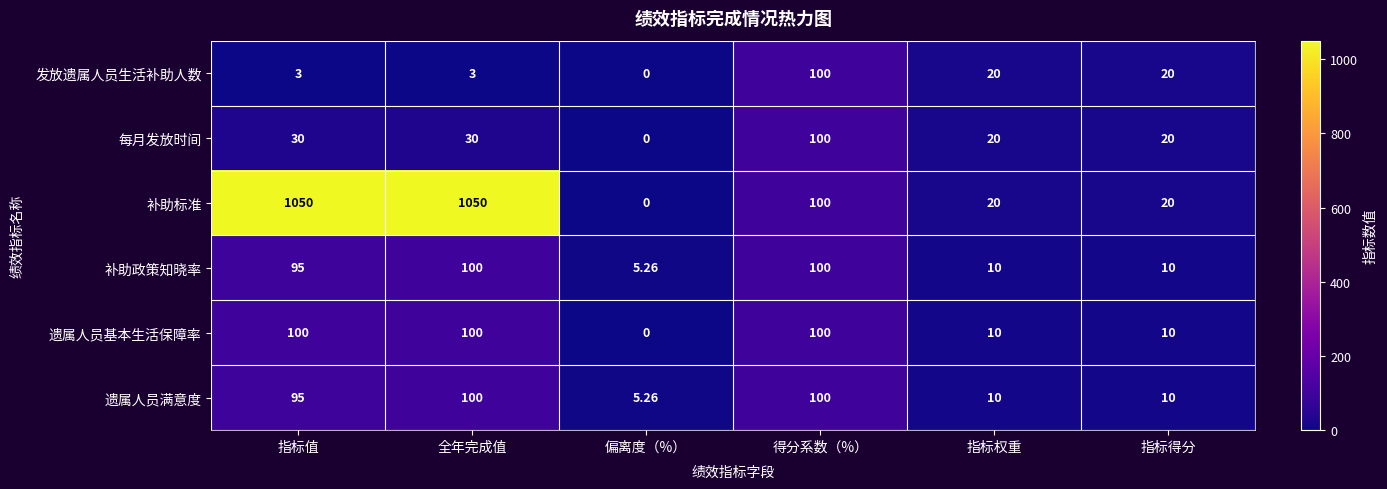

Is the value of 每月发放时间 at 指标得分 greater than the value of 补助政策知晓率 at 指标值?

No